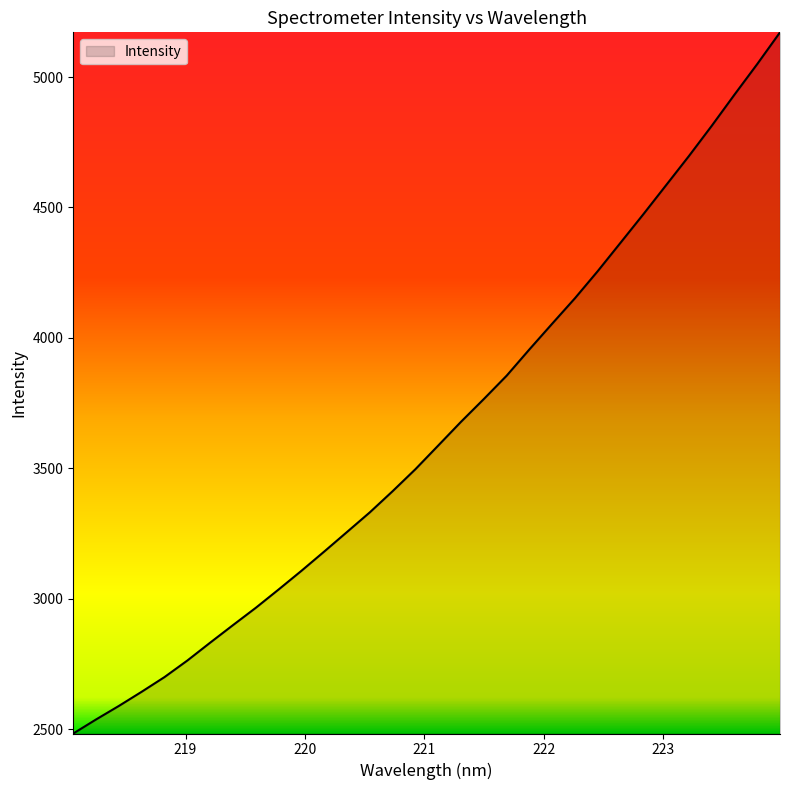

How many series are shown in this chart?

1